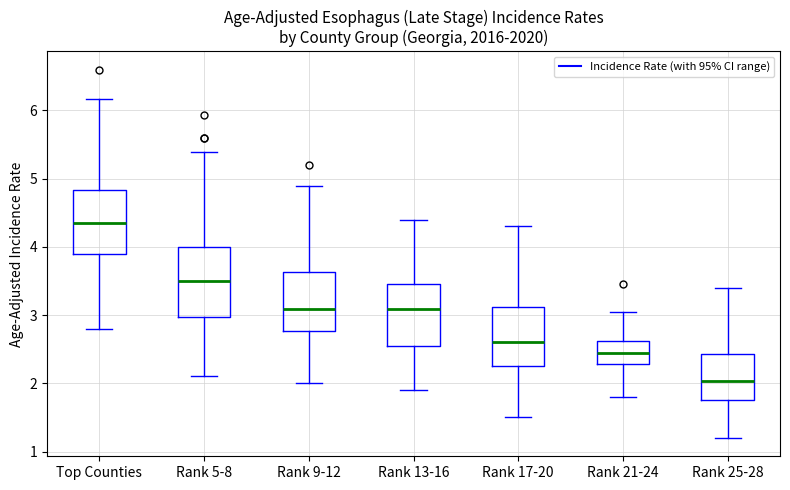

Reading left to right, transcribe this box plot: for each box, give where its median line is, the range the box spans, and where its two whiskers end, as read against the y-axis. The values are not printed on the chart, so give them approximately, as read against the axis.

Top Counties: median 4.3, box 3.8 to 4.9, whiskers 2.8 to 6.3
Rank 5-8: median 3.7, box 3.2 to 4.2, whiskers 2.1 to 5.6
Rank 9-12: median 3.4, box 3.0 to 3.7, whiskers 2.1 to 4.5
Rank 13-16: median 3.2, box 2.7 to 3.5, whiskers 1.9 to 4.2
Rank 17-20: median 2.8, box 2.3 to 3.2, whiskers 1.5 to 4.2
Rank 21-24: median 2.5, box 2.3 to 2.6, whiskers 1.9 to 3.1
Rank 25-28: median 2.2, box 1.9 to 2.5, whiskers 1.3 to 3.1